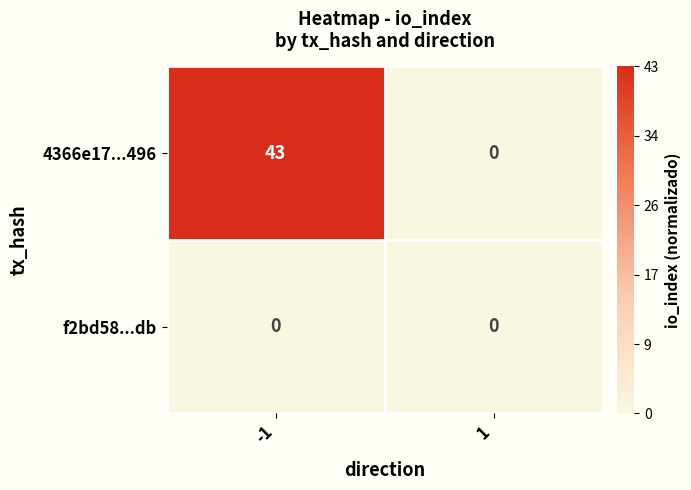

Read the 4366e17...496 value at -1.

43